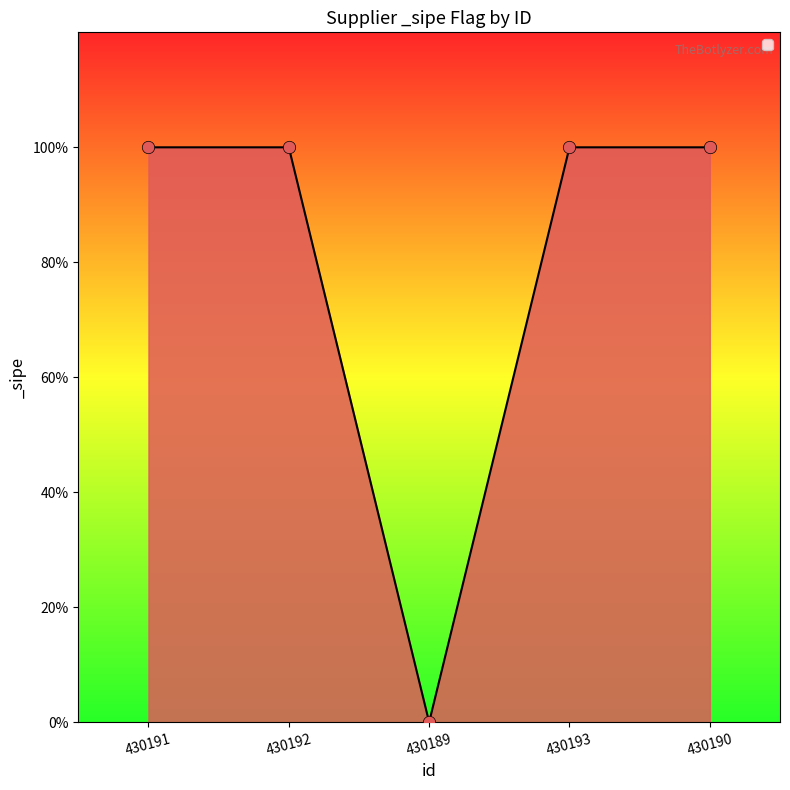

What is the ratio of the value at 430191 to the value at 430193?

1.0